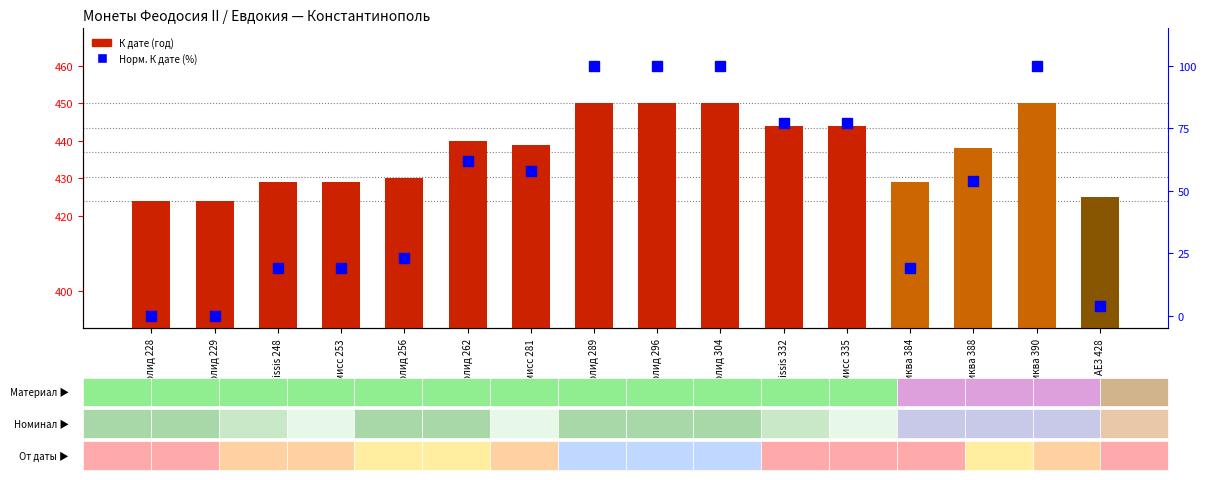

Which has a higher value, Semissis 332 or Semissis 248?

Semissis 332